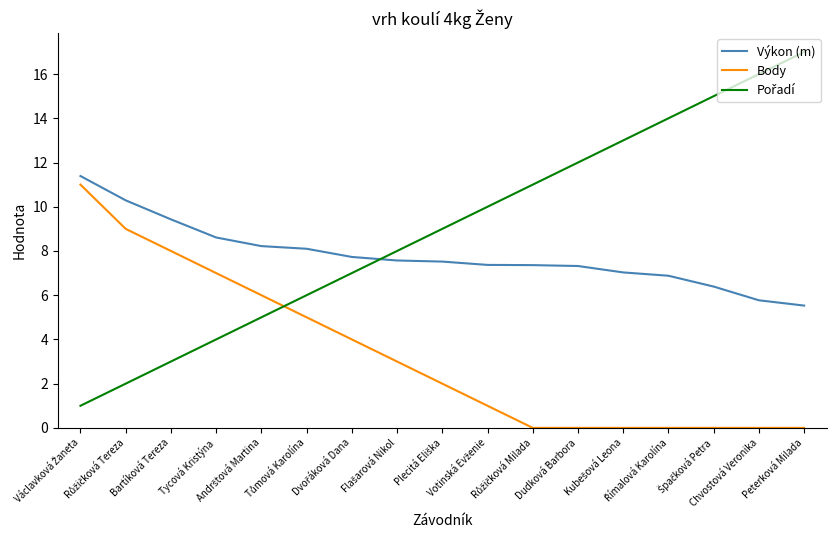

True or false: Body and Výkon (m) intersect in this chart.

False